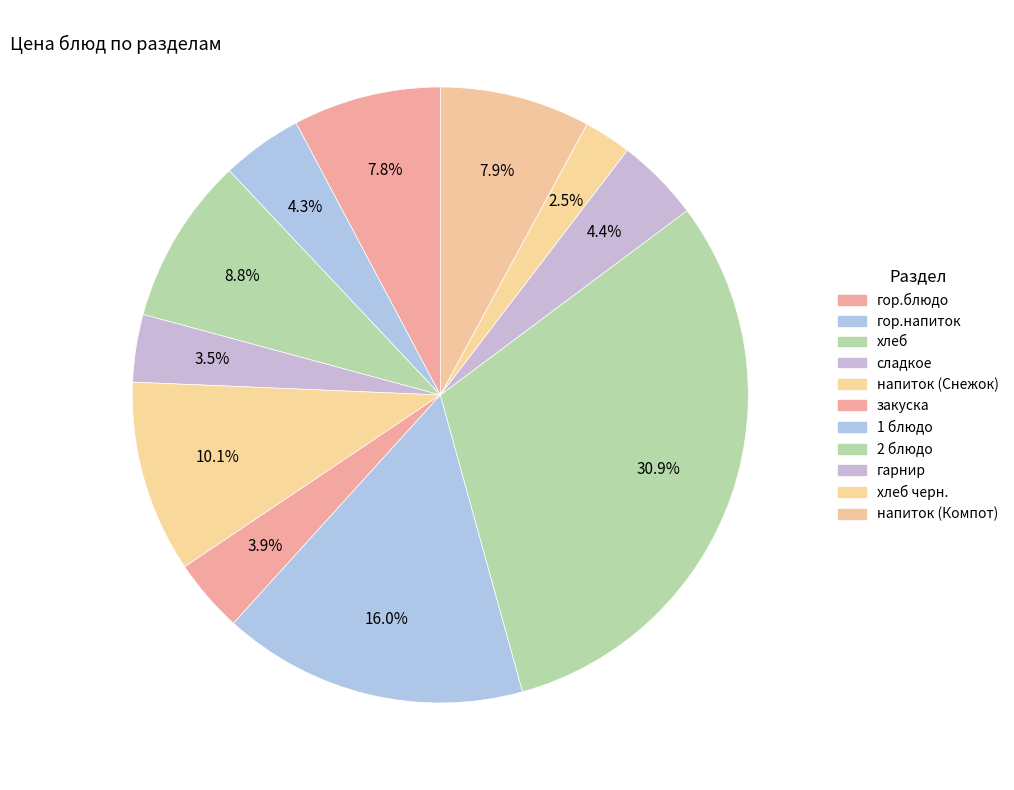

Which slice is the largest?

2 блюдо